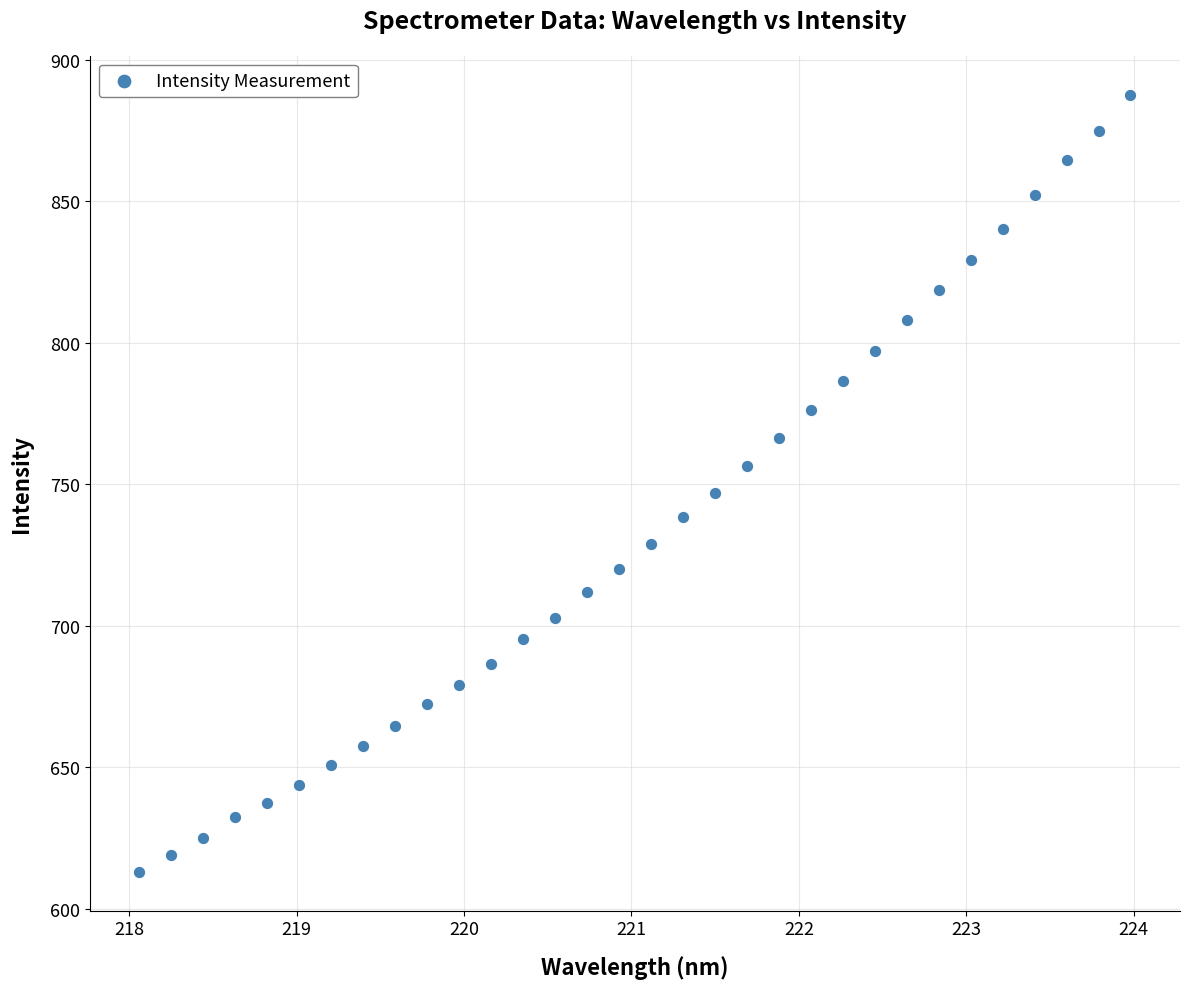

What Y value in the scatter plot is closest to 750?

746.9